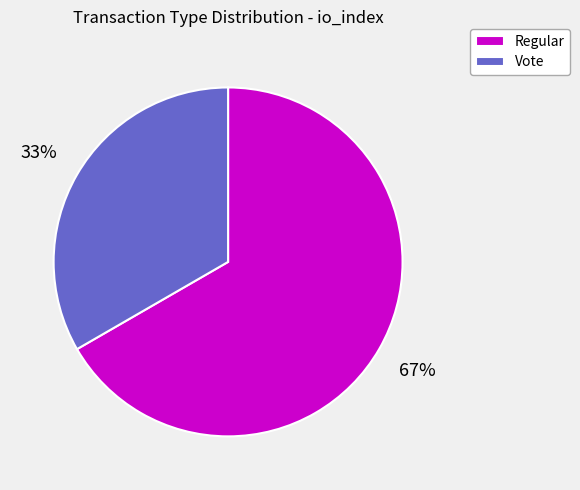

Between Vote and Regular, which is larger?

Regular